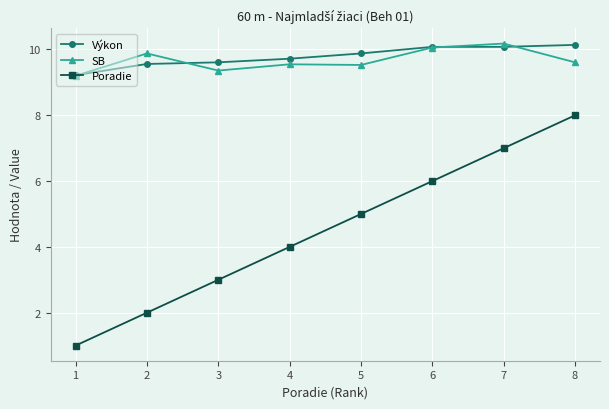

What is the lowest value of the Poradie series?

1.0